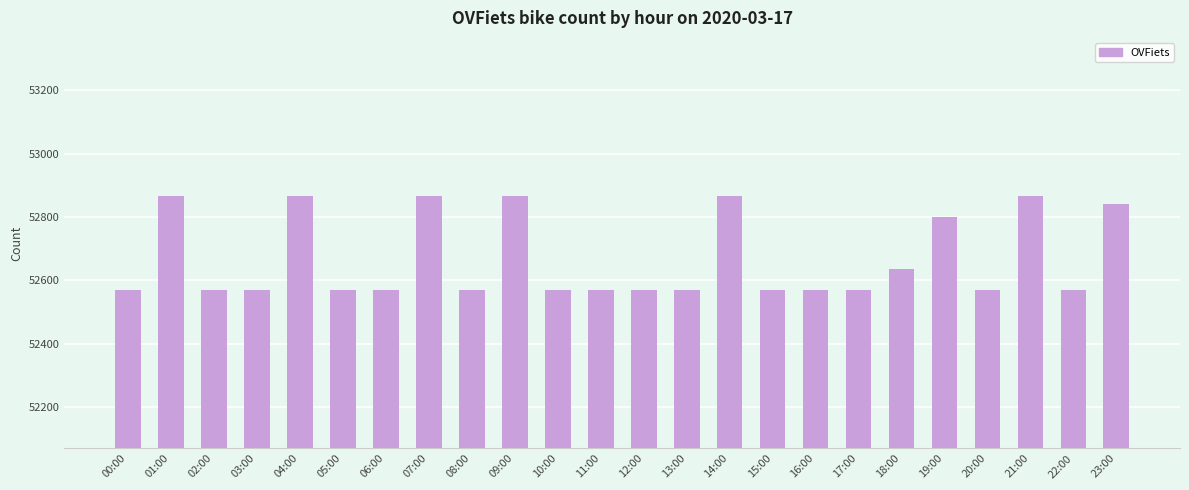

What is the value of the 6th bar from the left?

52569